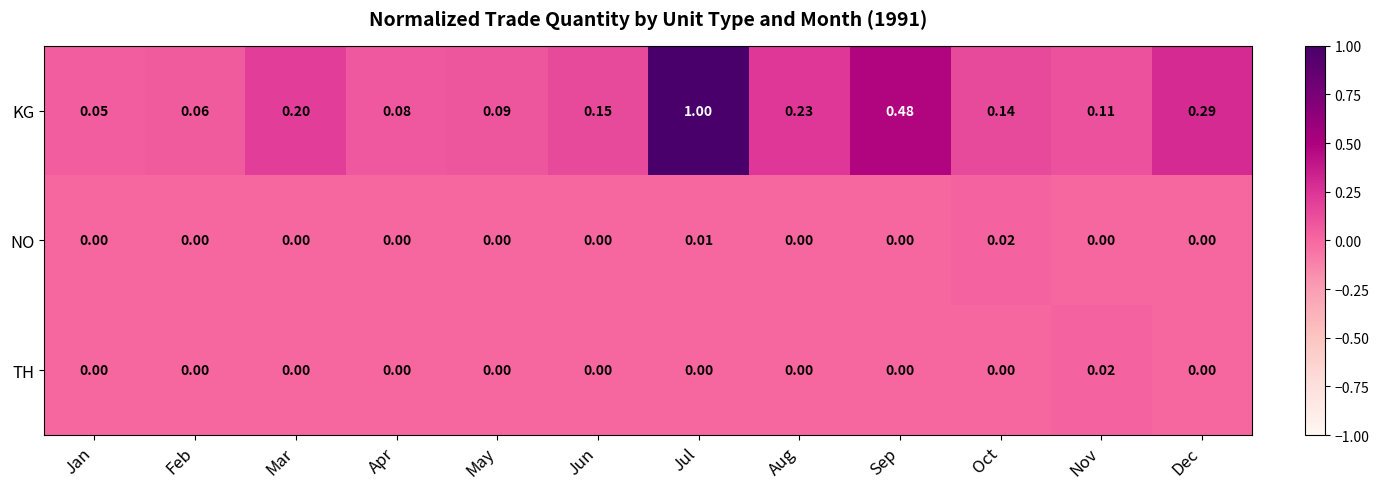

Which series changed the most between Feb and Jul?

KG